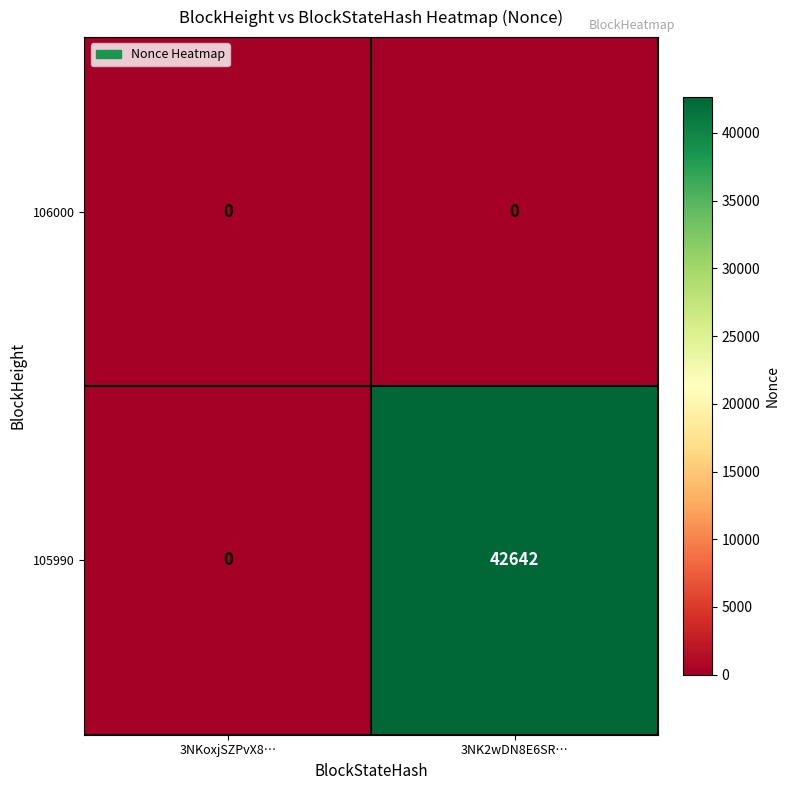

What is the maximum value shown in the chart?

42642